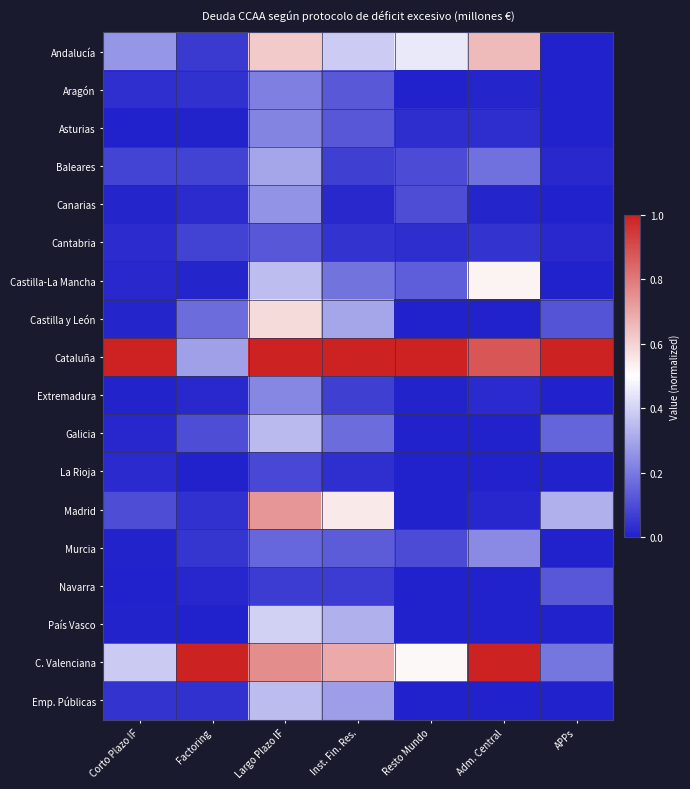

What is the maximum value shown in the chart?

1.0